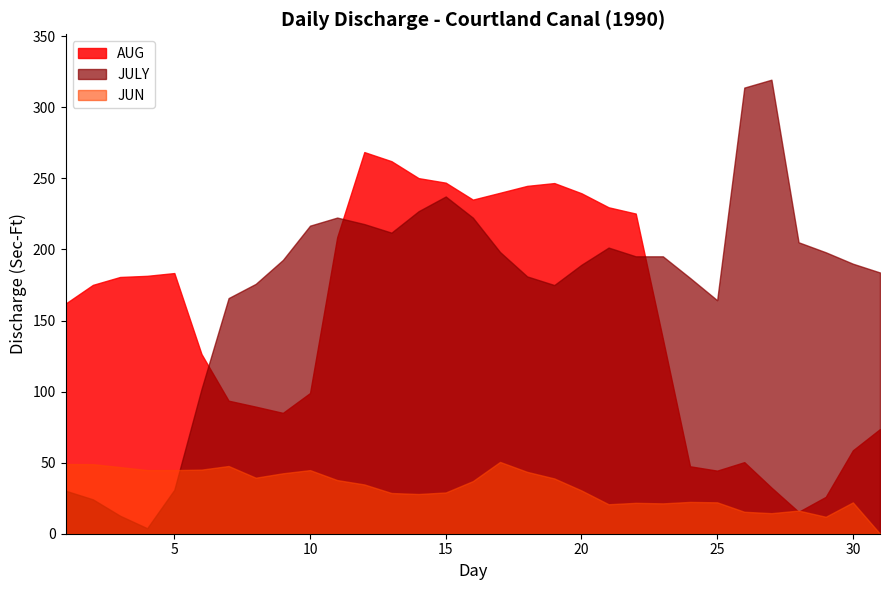

Reading right to left, what are all the values shown in this chart?

JUN: 0.0	22.1	11.9	16.3	14.5	15.4	22.1	22.4	21.4	21.7	20.7	30.4	38.9	43.5	50.5	37.0	29.0	27.9	28.6	34.7	37.8	44.8	42.5	39.4	47.6	45.1	44.8	44.8	46.9	48.9	49.0
JULY: 183.8	190.0	198.0	205.1	319.4	313.9	164.3	180.0	195.2	195.2	201.3	189.2	175.0	181.0	198.2	222.4	237.3	226.9	211.8	217.8	222.4	216.7	192.6	175.8	165.8	101.8	30.9	3.9	12.7	24.2	30.2
AUG: 73.6	58.7	25.9	15.4	32.5	50.4	44.4	47.5	137.1	225.2	229.7	239.5	246.7	244.7	239.9	235.1	247.0	250.2	262.1	268.5	208.6	99.0	85.0	89.4	93.6	126.5	183.4	181.4	180.6	175.1	162.0